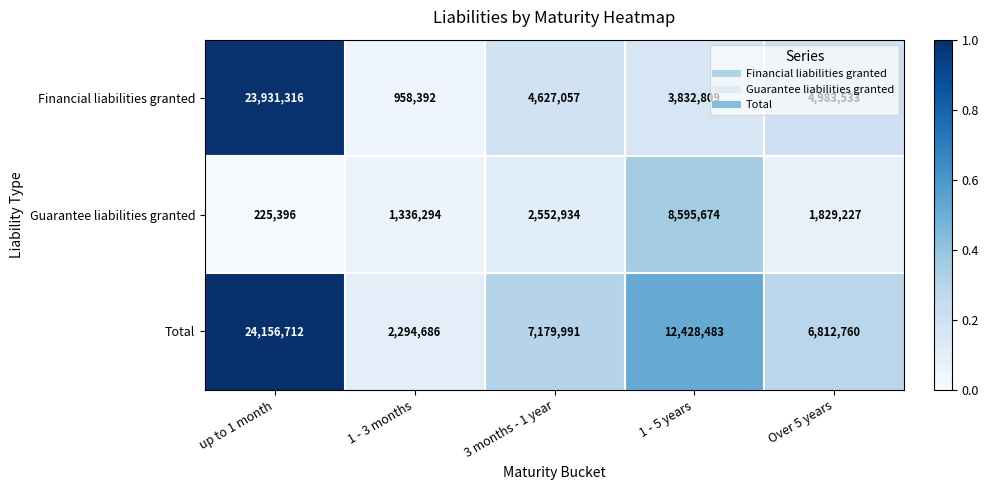

Rank the series by their maximum value, from highest to lowest.

Total, Financial liabilities granted, Guarantee liabilities granted